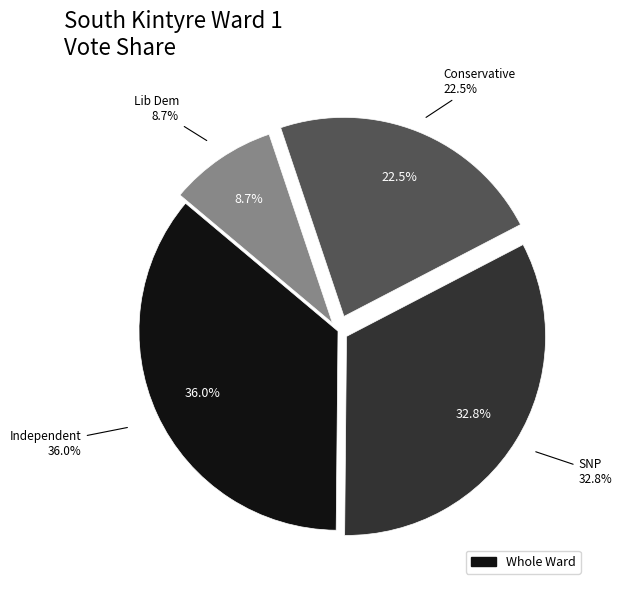

Count the number of slices in the pie.

4